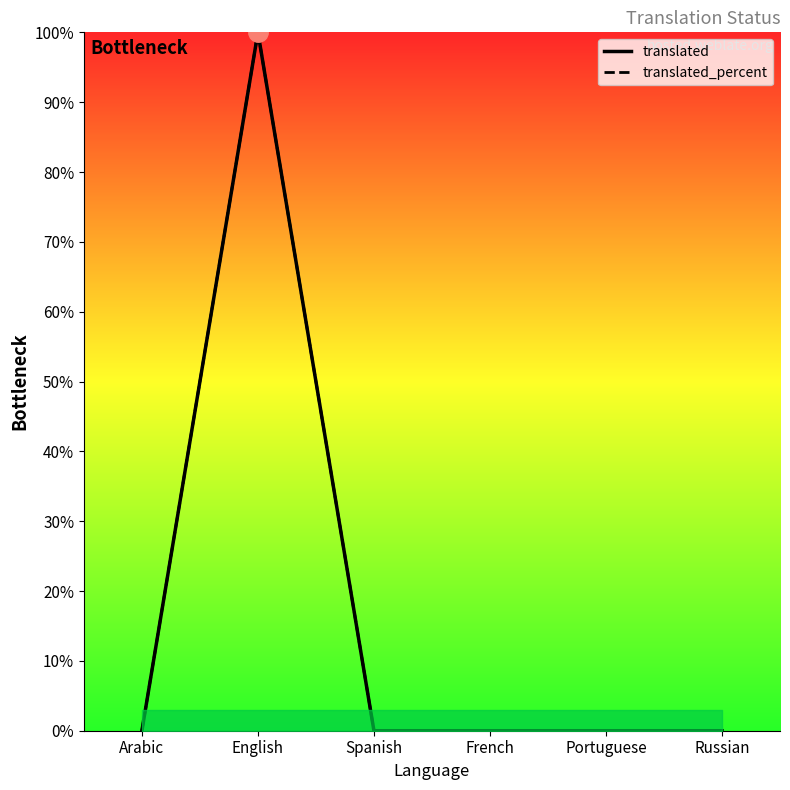

How many data points in translated are above 0?

1